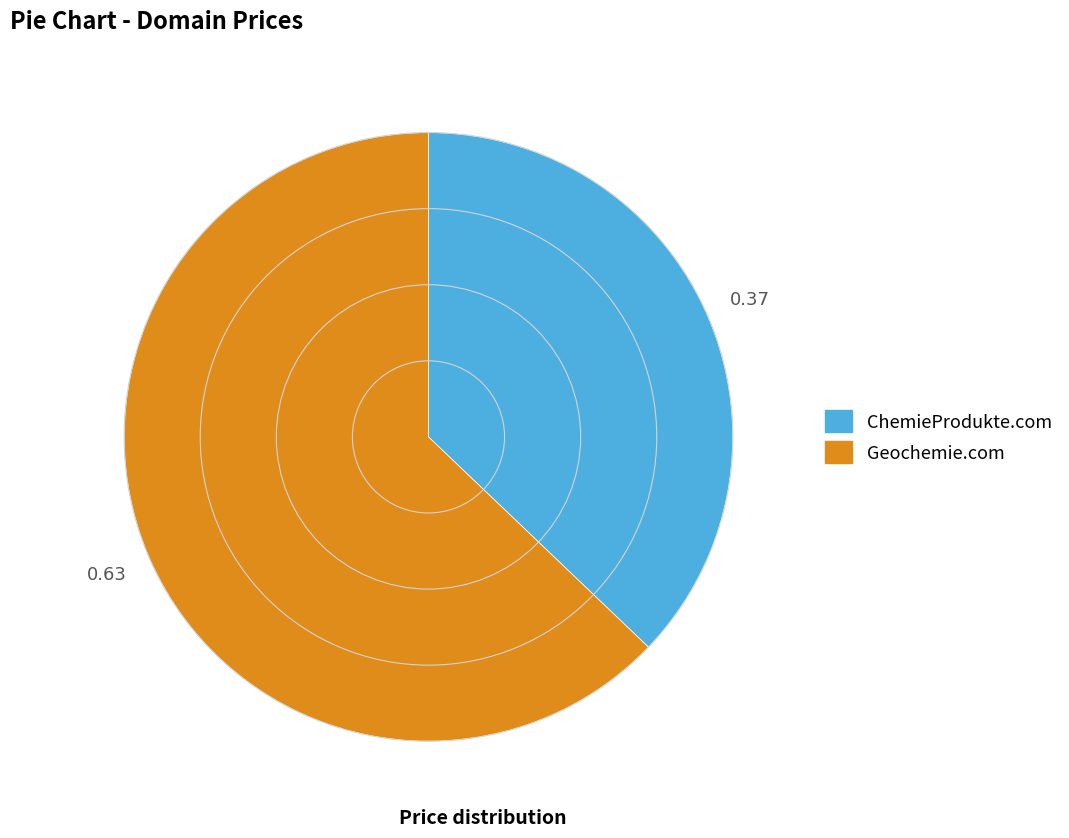

Which slice is the largest?

Geochemie.com